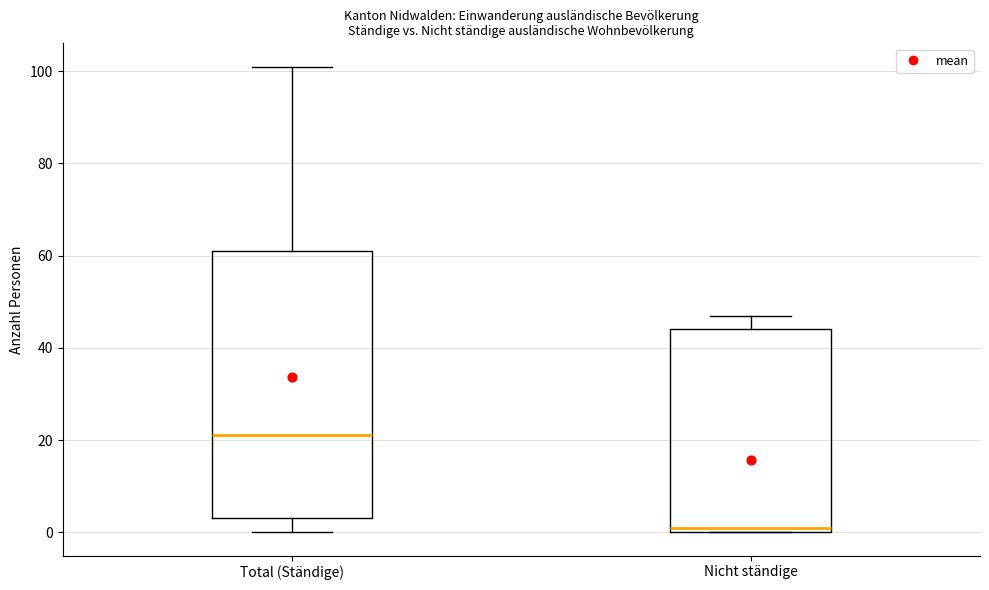

Reading left to right, read every box against the y-axis: the position of its median line, the range the box covers, and the ends of its whiskers. The values are not printed on the chart, so give them approximately, as read against the axis.

Total (Ständige): median 22, box 4 to 62, whiskers 0 to 102
Nicht ständige: median 2, box 0 to 44, whiskers 0 to 48